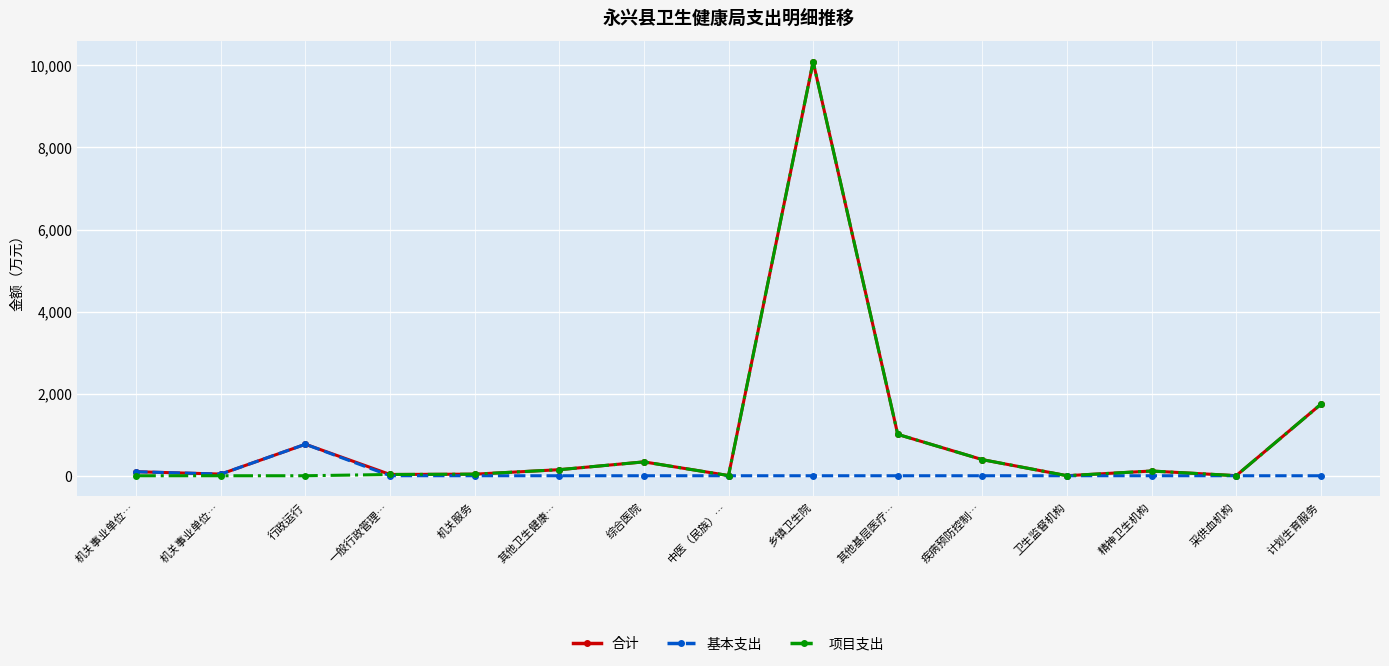

How many values in the 项目支出 series exceed 38?

8